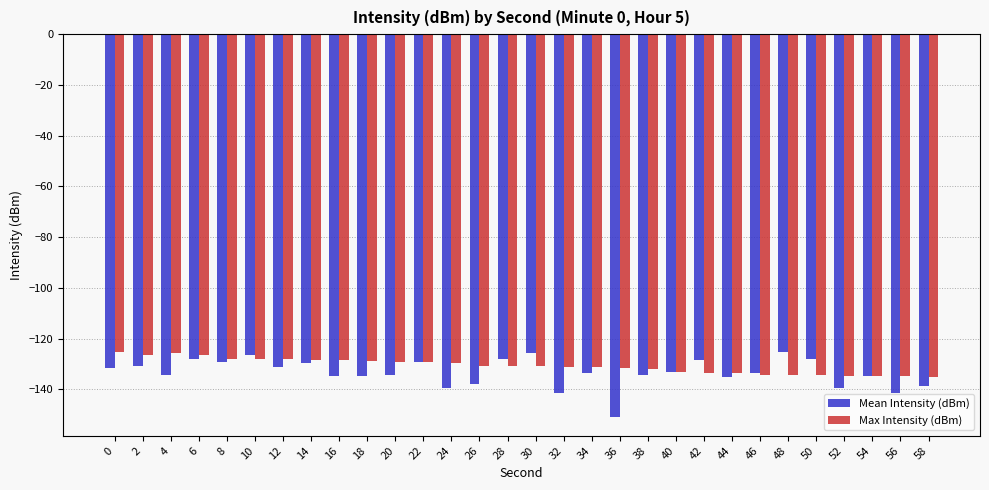

Rank the series by their average value, from lowest to highest.

Mean Intensity (dBm), Max Intensity (dBm)